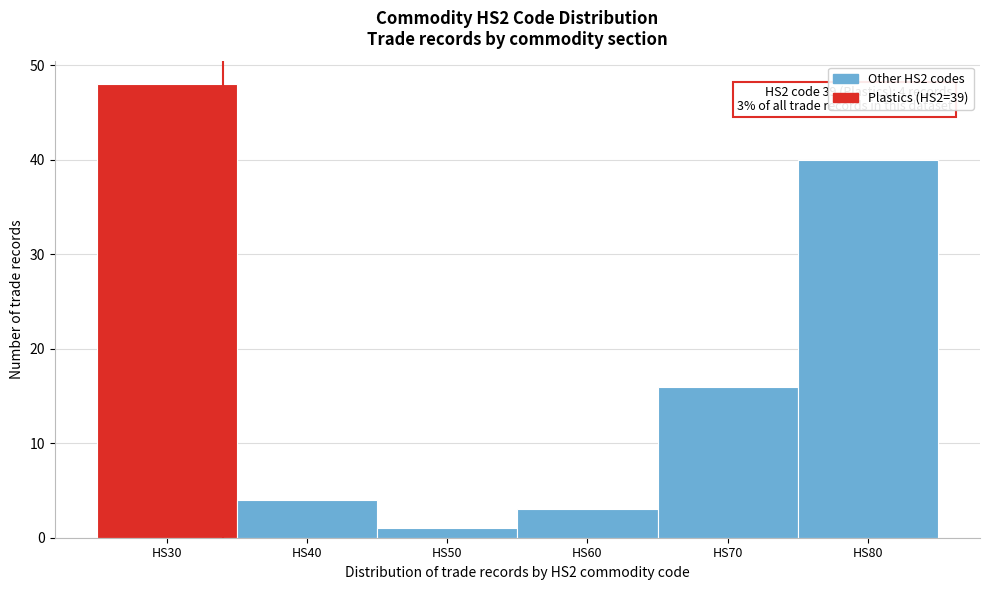

Reading left to right, extract all data points from this chart.

HS30=48	HS40=4	HS50=1	HS60=3	HS70=16	HS80=40